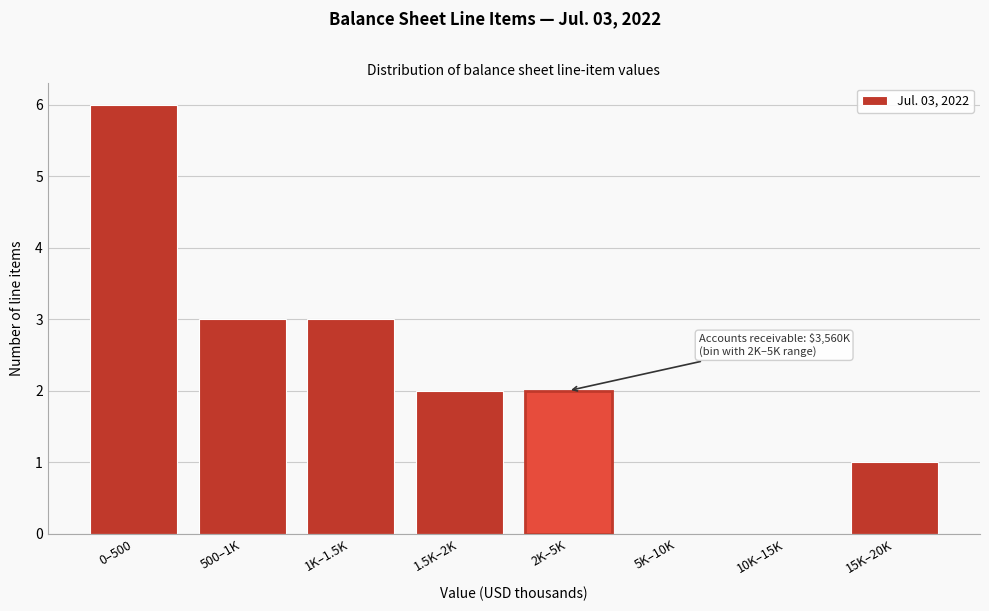

Reading right to left, extract all data points from this chart.

15K–20K=1	10K–15K=0	5K–10K=0	2K–5K=2	1.5K–2K=2	1K–1.5K=3	500–1K=3	0–500=6